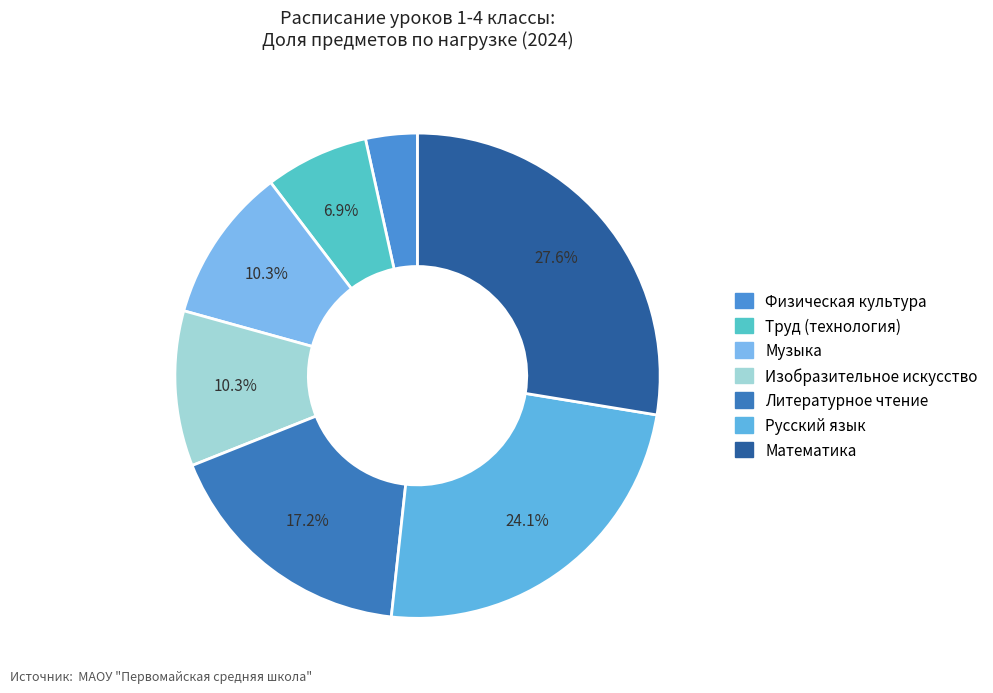

How many segments does this pie chart have?

7